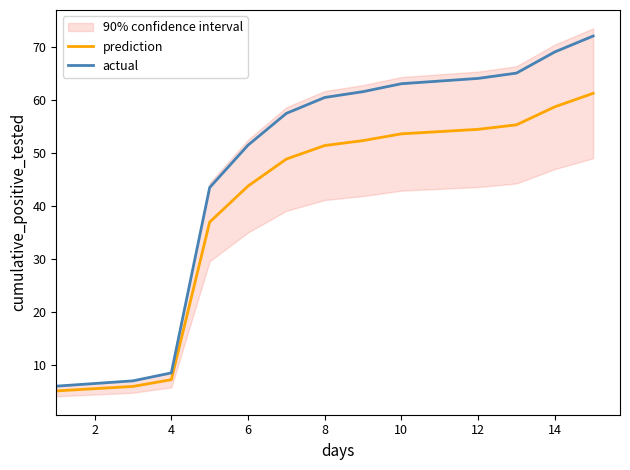

What is the difference between the maximum and minimum values in the actual series?

66.1